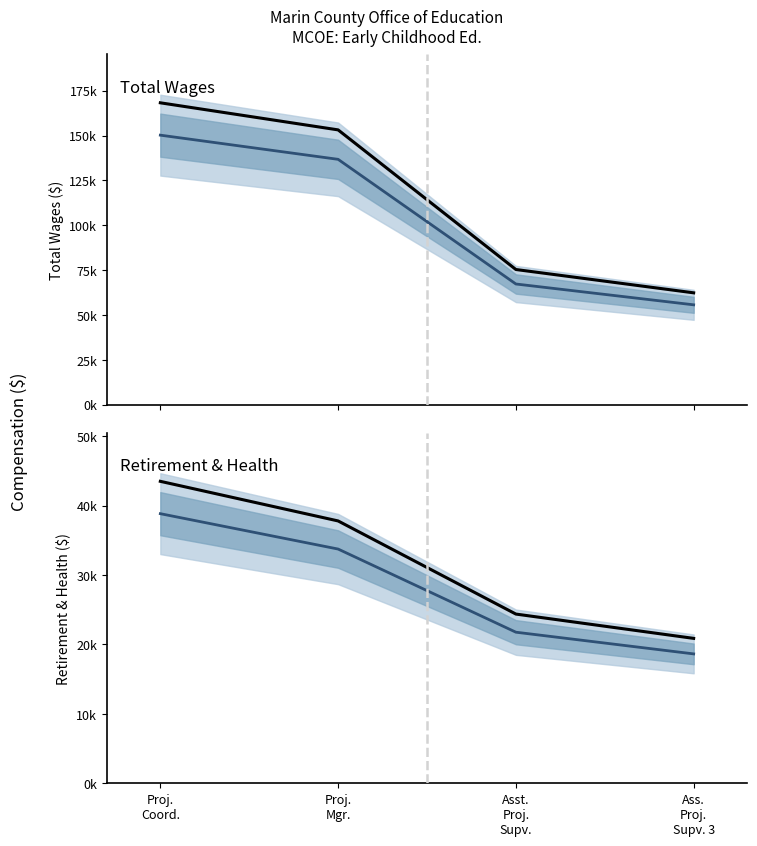

True or false: Total Retirement & Health Contribution (median) has more than 0 points higher than both neighbors.

False